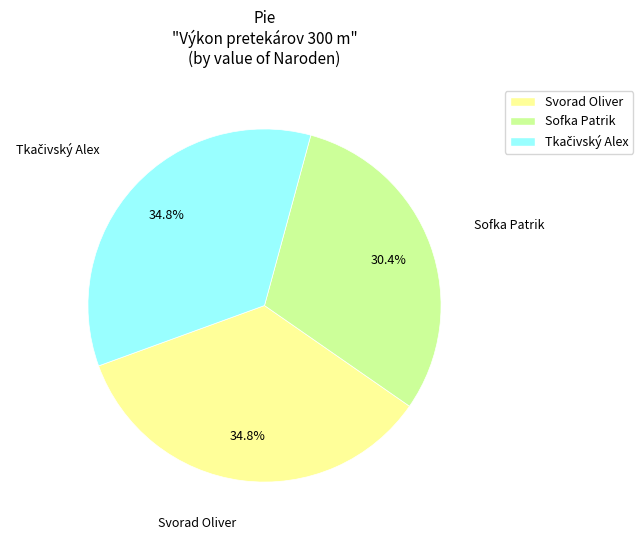

Which slice is the smallest?

Sofka Patrik